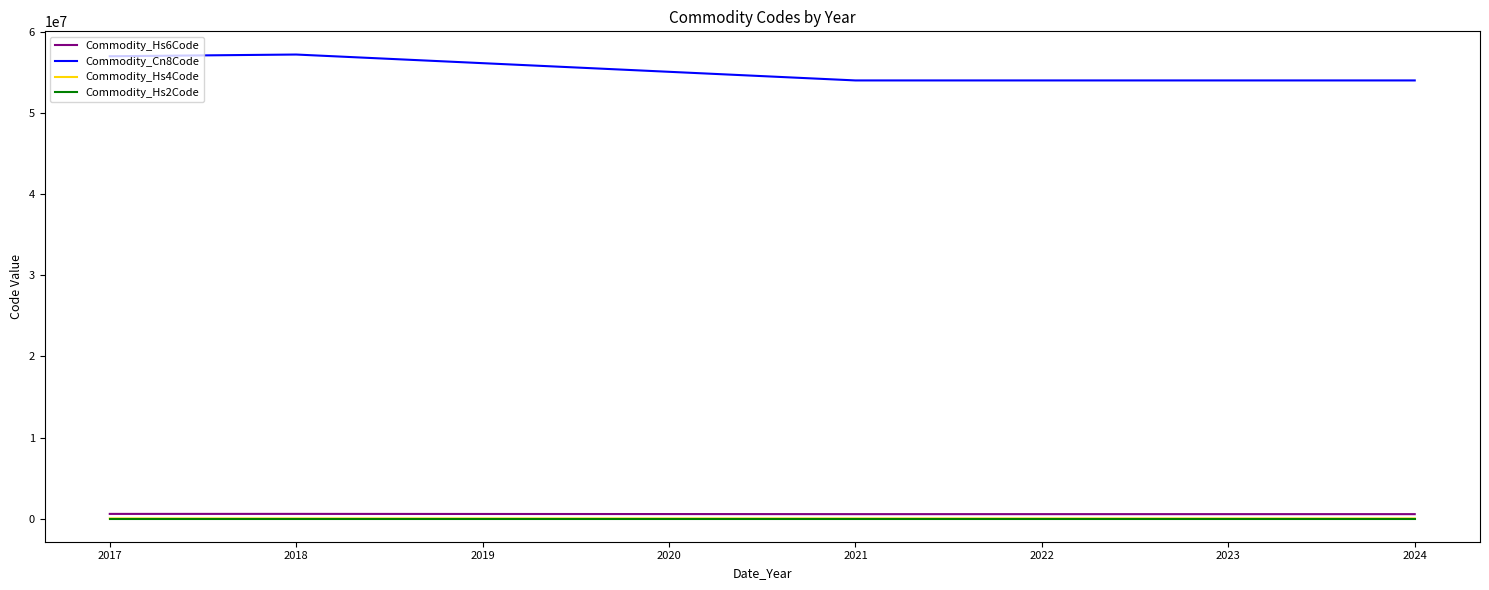

What is the sum of all Commodity_Hs4Code values?

33061.0